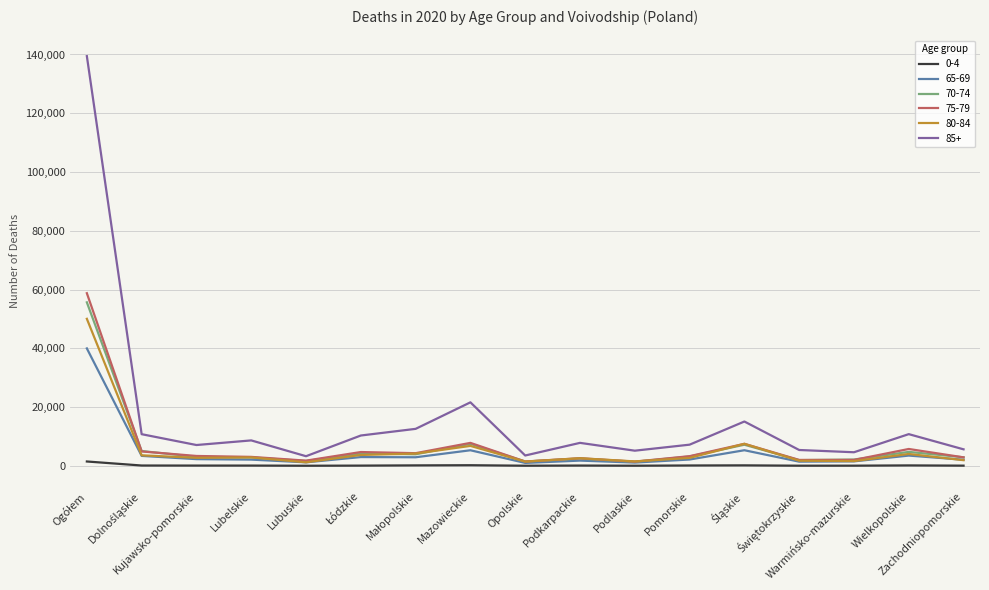

Which series has the largest range (max minus min)?

85+